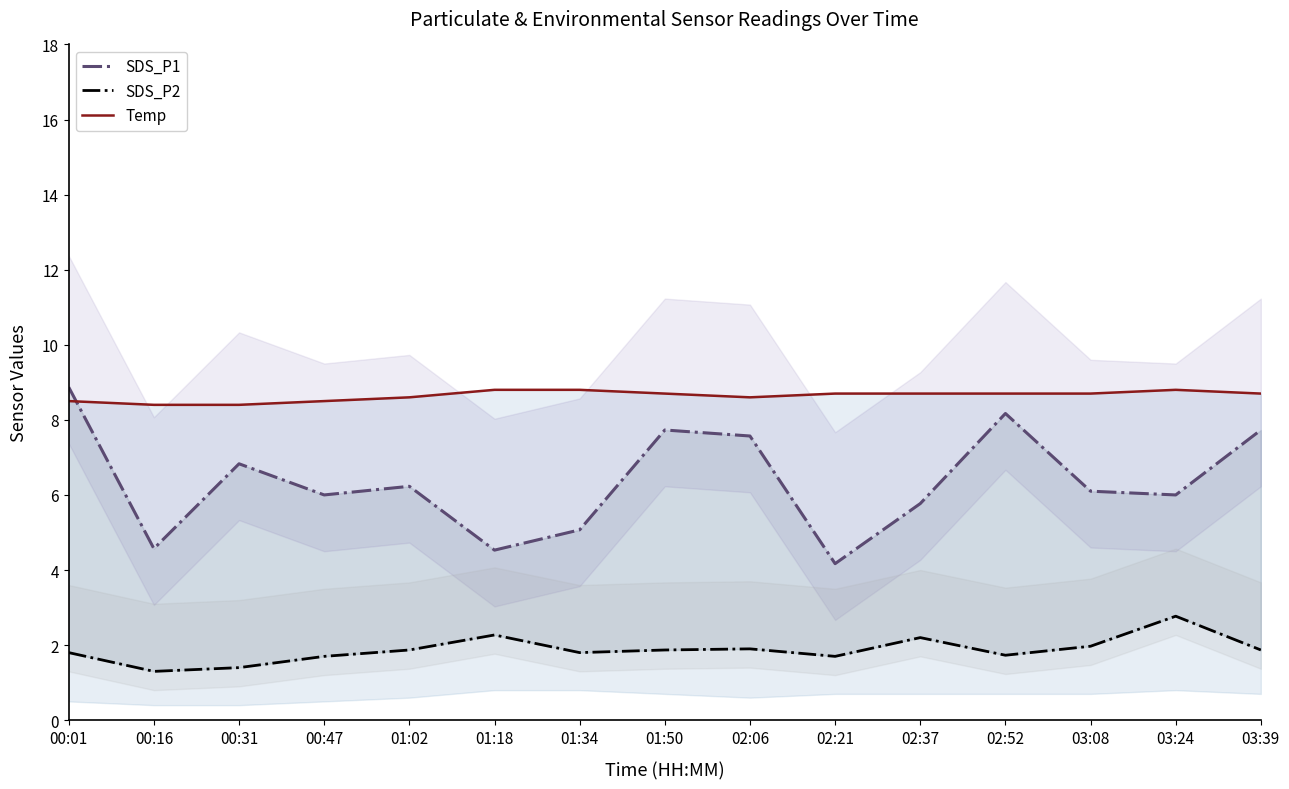

List the labels in order of Temp value, smallest first.

00:16, 00:31, 00:01, 00:47, 01:02, 02:06, 01:50, 02:21, 02:37, 02:52, 03:08, 03:39, 01:18, 01:34, 03:24